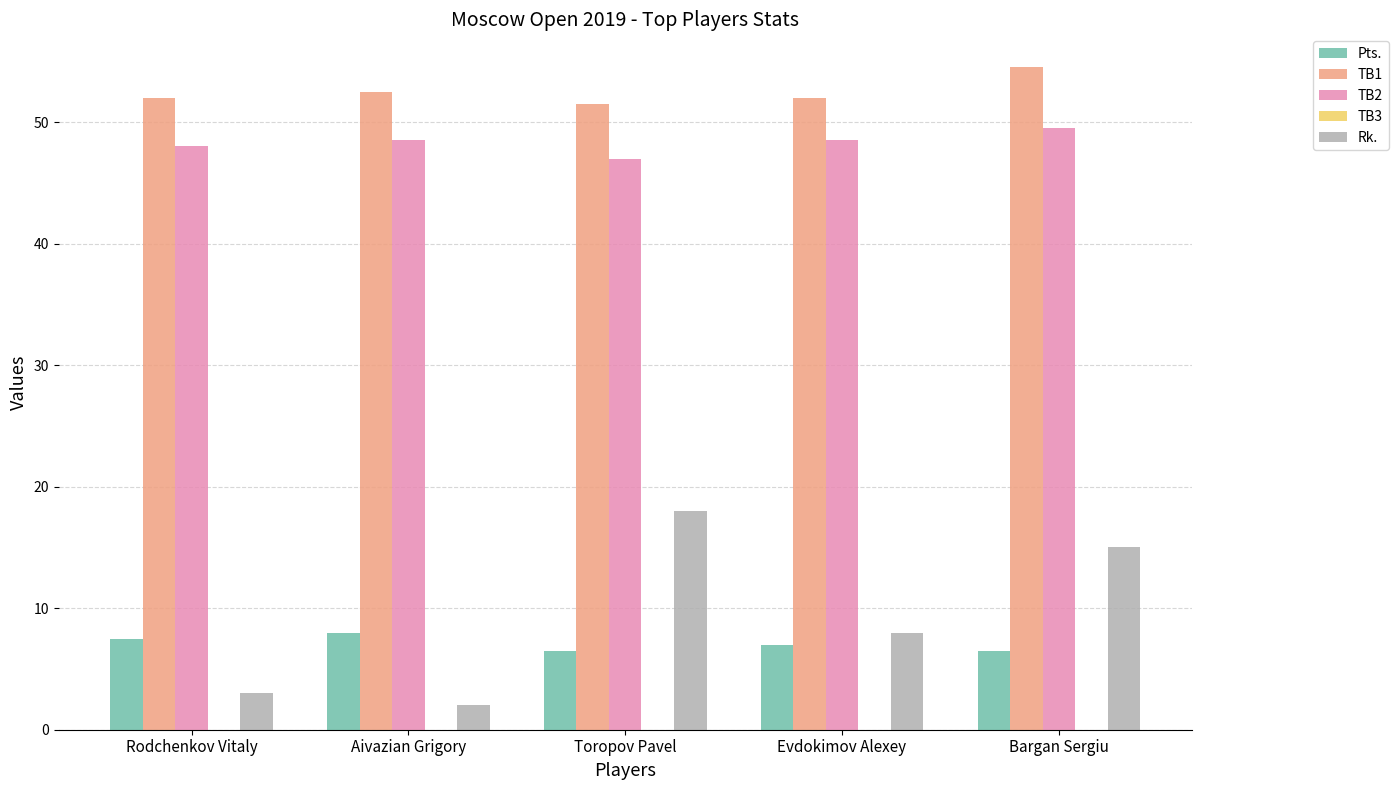

What is the maximum value for Pts.?

8.0